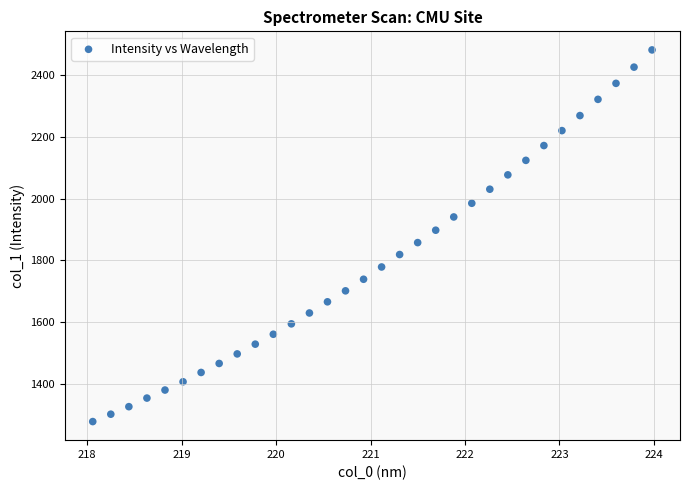

What is the range of X values (max minus min)?

5.9